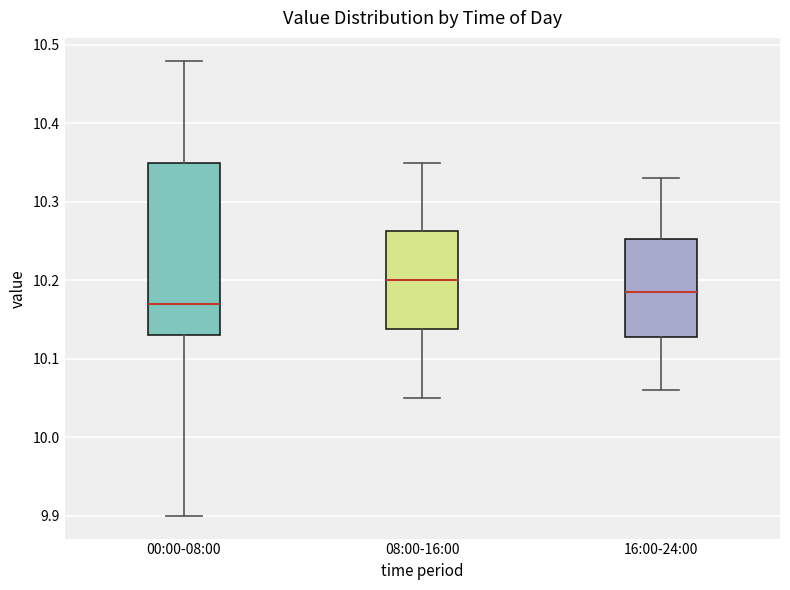

Comparing the boxes themselves (not the whiskers), which one is the tallest?

00:00-08:00